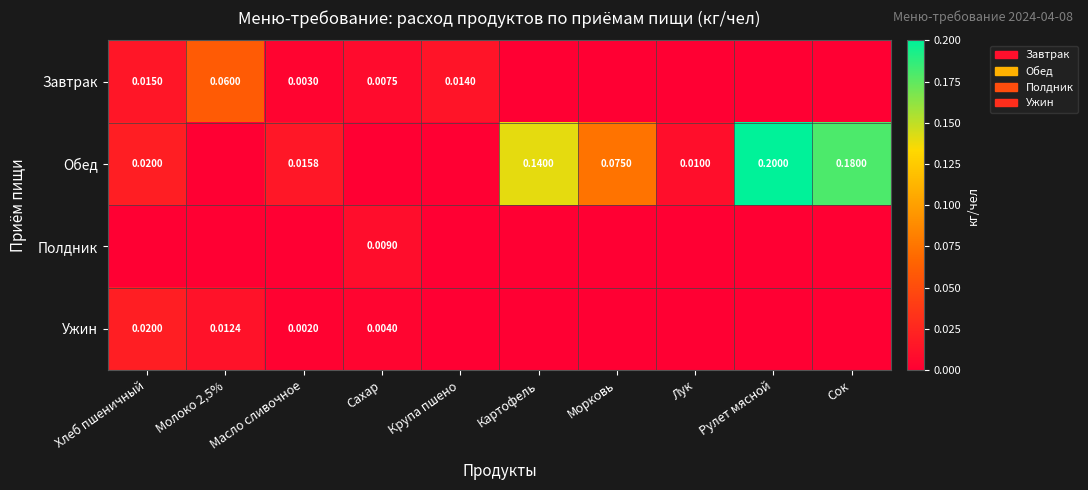

Which series has the widest spread of values?

Обед